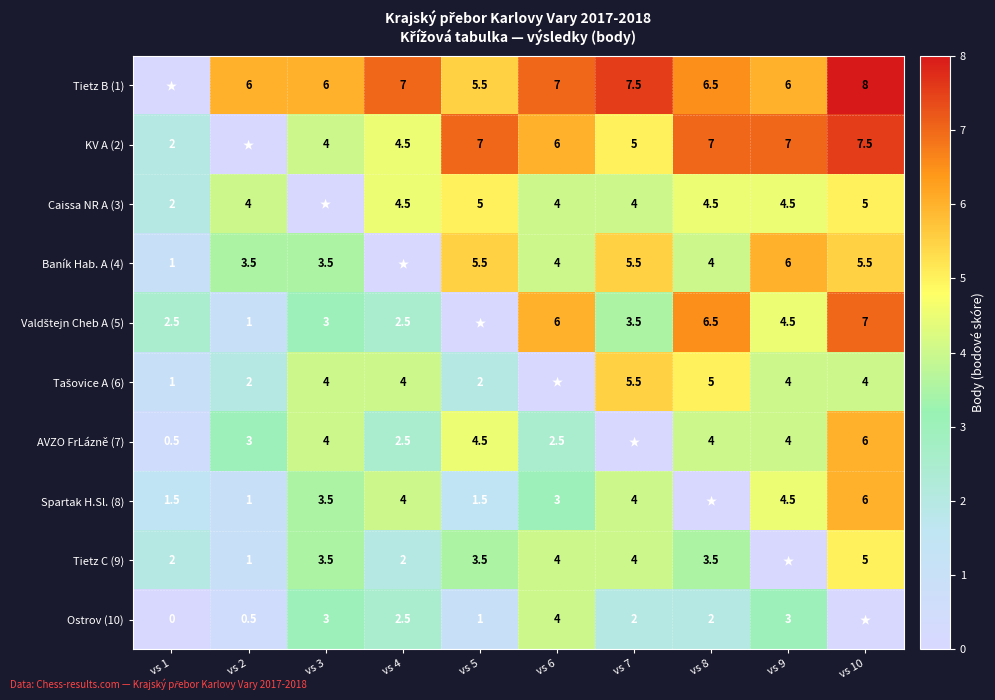

Is the value of Tietz B (1) at vs 9 greater than the value of Tietz C (9) at vs 5?

Yes